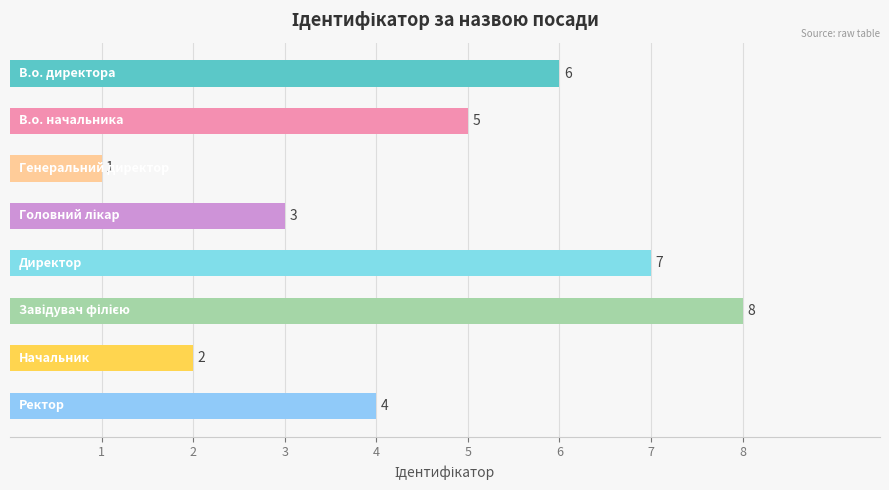

What is the sum of all values?

36